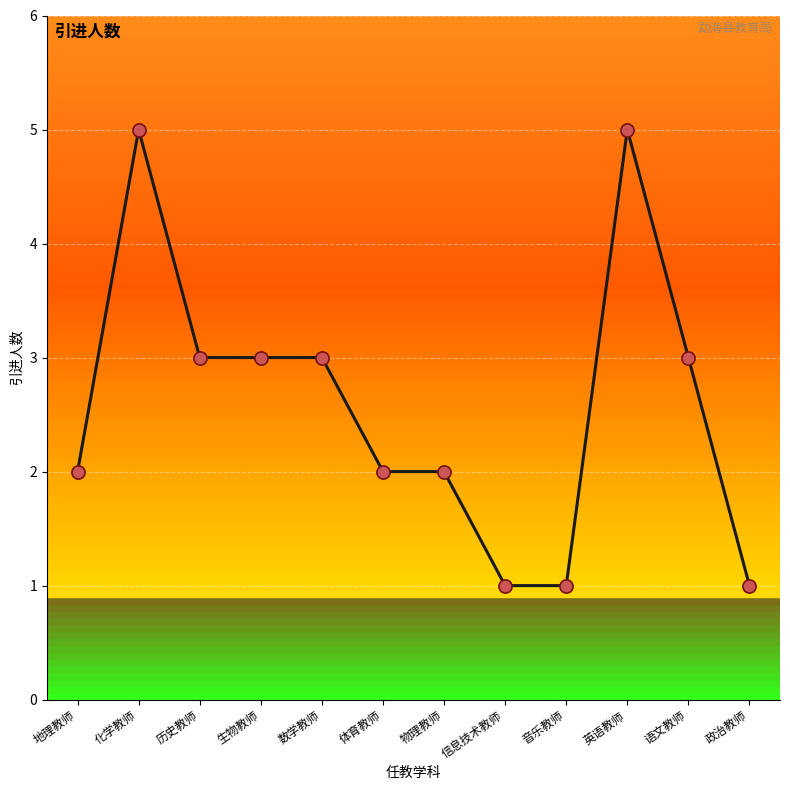

What is the change in value from 英语教师 to 政治教师?

-4